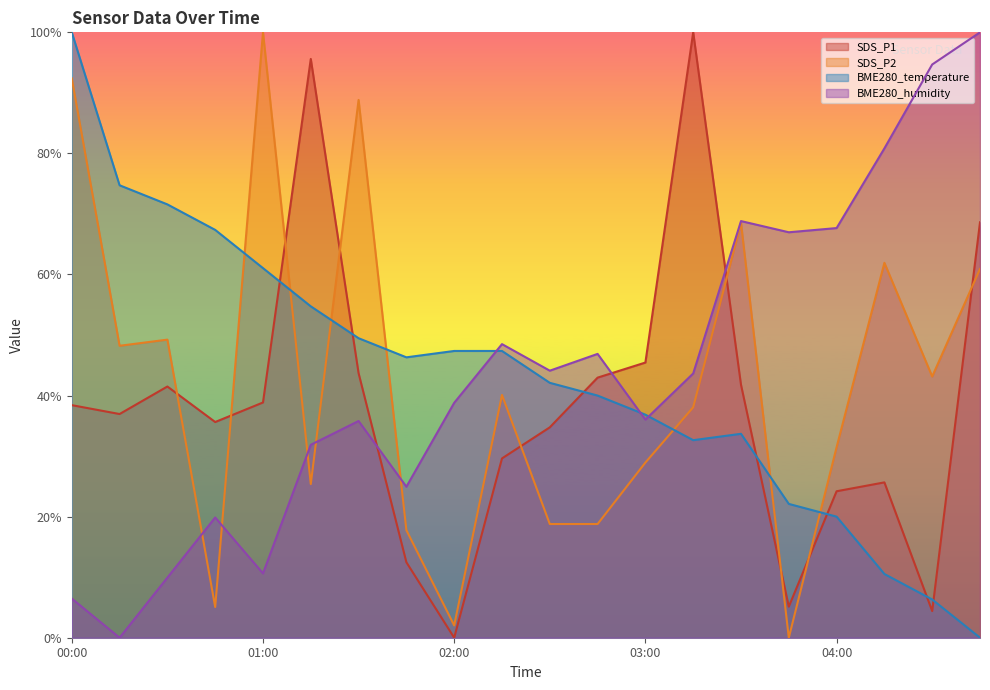

Where does the SDS_P2 series first go above 40?

00:00